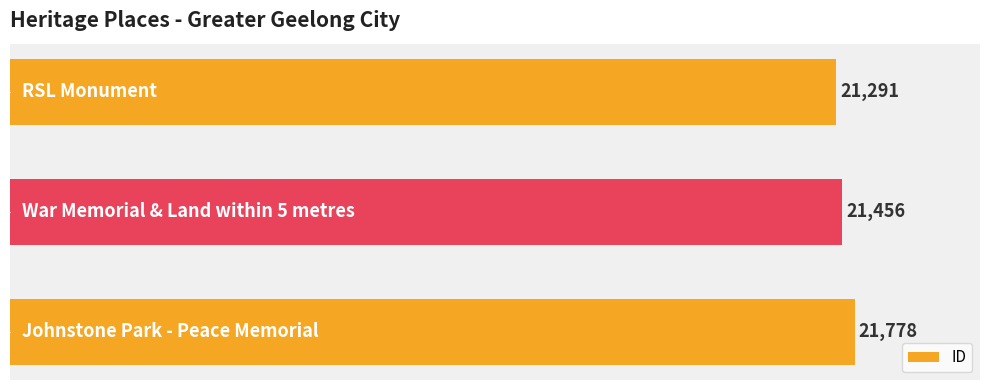

How many series are shown in this chart?

1